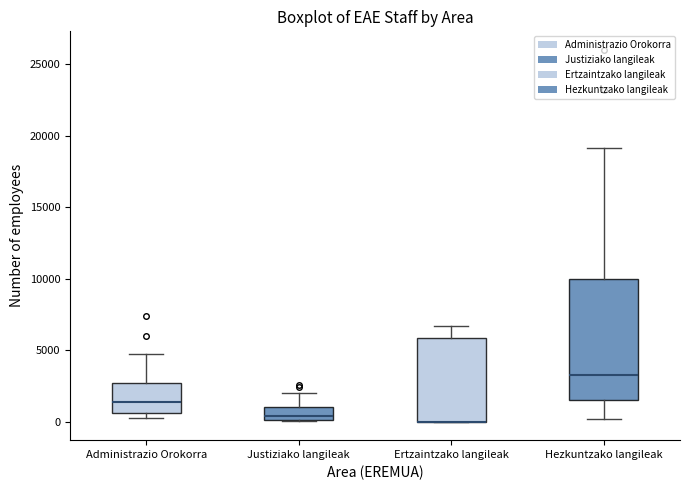

Reading left to right, read every box against the y-axis: the position of its median line, the range the box covers, and the ends of its whiskers. The values are not printed on the chart, so give them approximately, as read against the axis.

Administrazio Orokorra: median 1500, box 500 to 2500, whiskers 500 (just below the box's lower edge) to 4500
Justiziako langileak: median 500, box 0 to 1000, whiskers 0 to 2000
Ertzaintzako langileak: median 0 (drawn on the box's lower edge), box 0 to 6000, whiskers 0 to 6500
Hezkuntzako langileak: median 3500, box 1500 to 10000, whiskers 0 to 19000